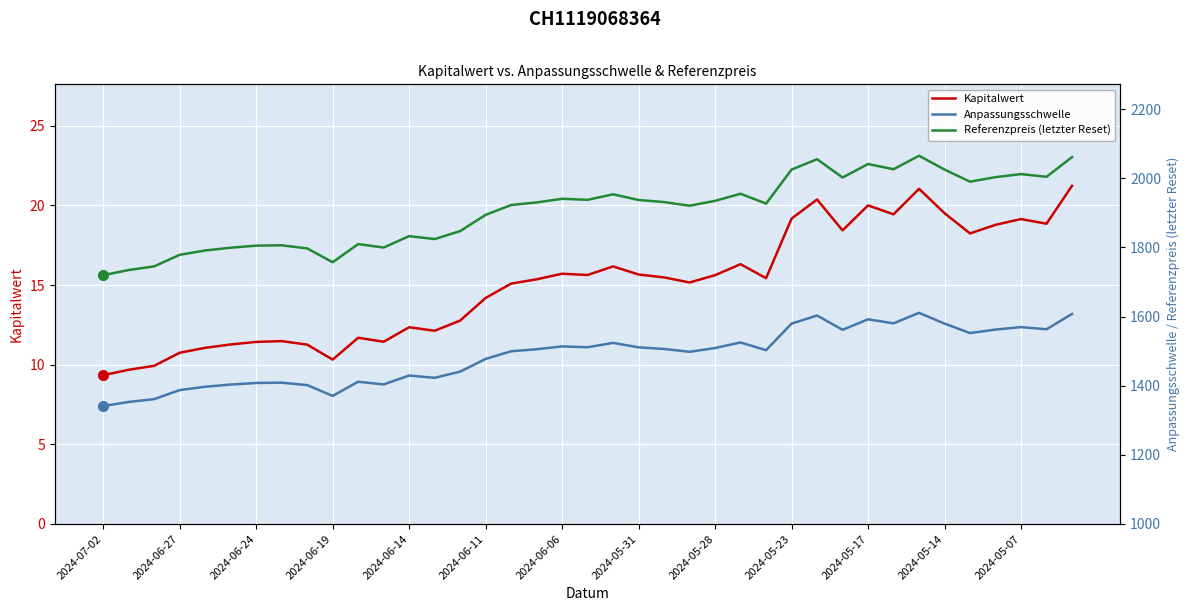

Rank the series at 31 from highest to lowest value.

Referenzpreis (letzter Reset), Anpassungsschwelle, Kapitalwert